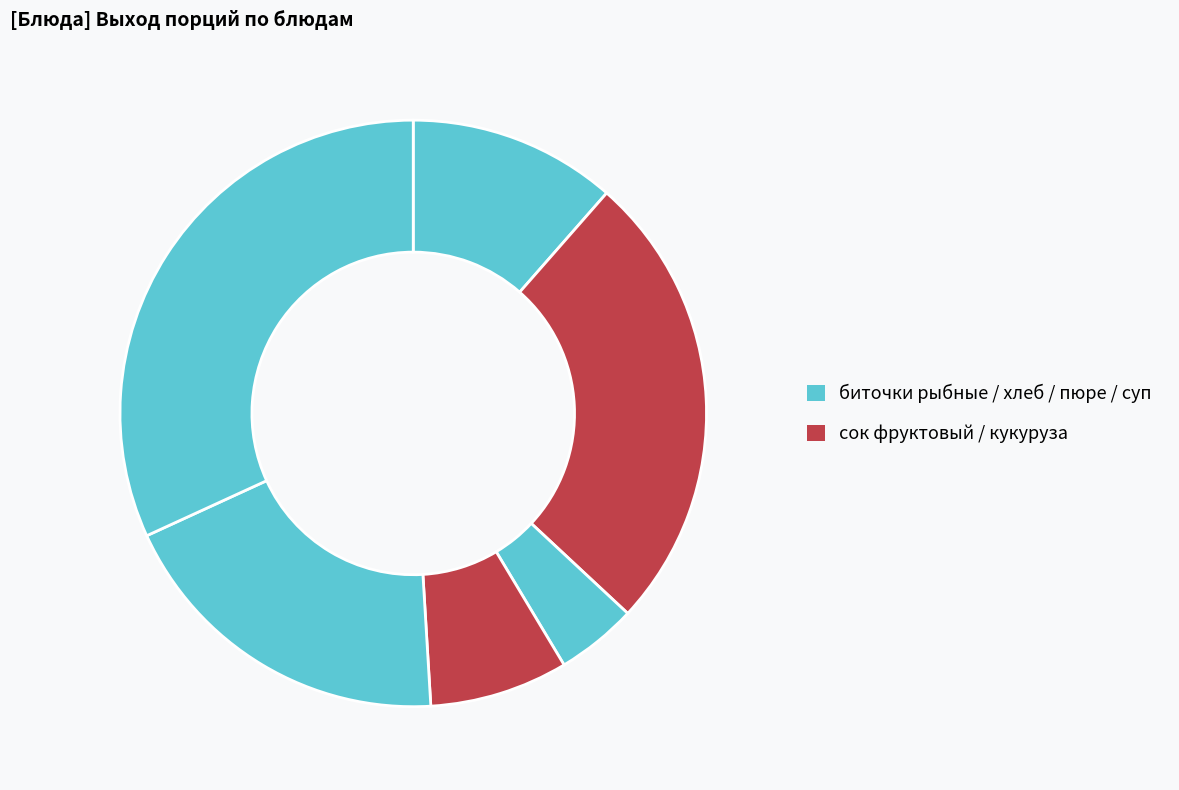

How many slices are in this pie chart?

6